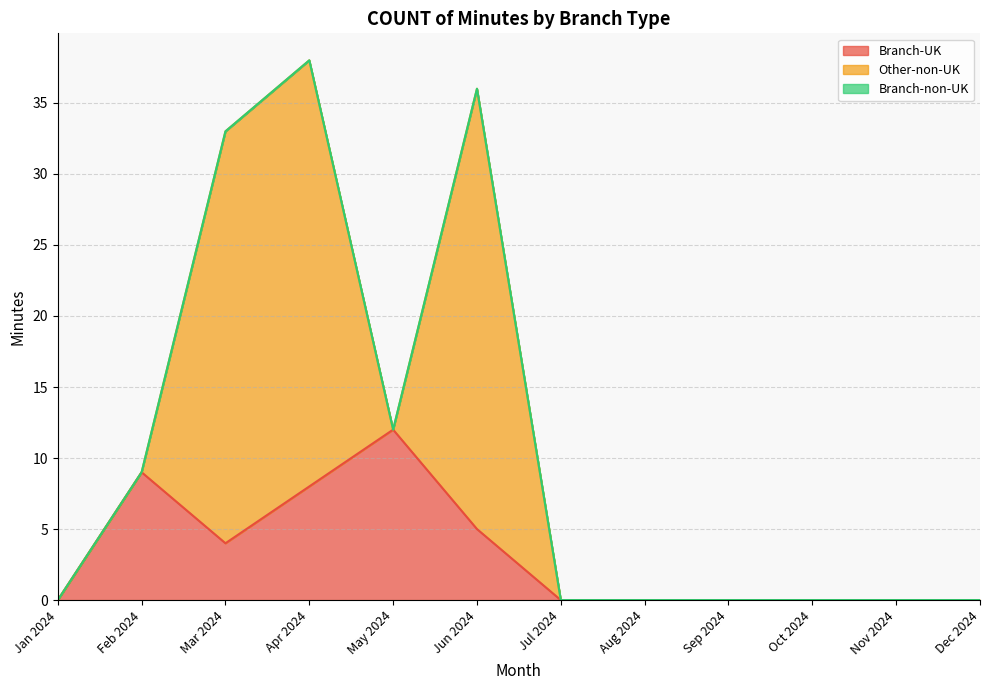

At which label is Other-non-UK closest to 15?

Mar 2024